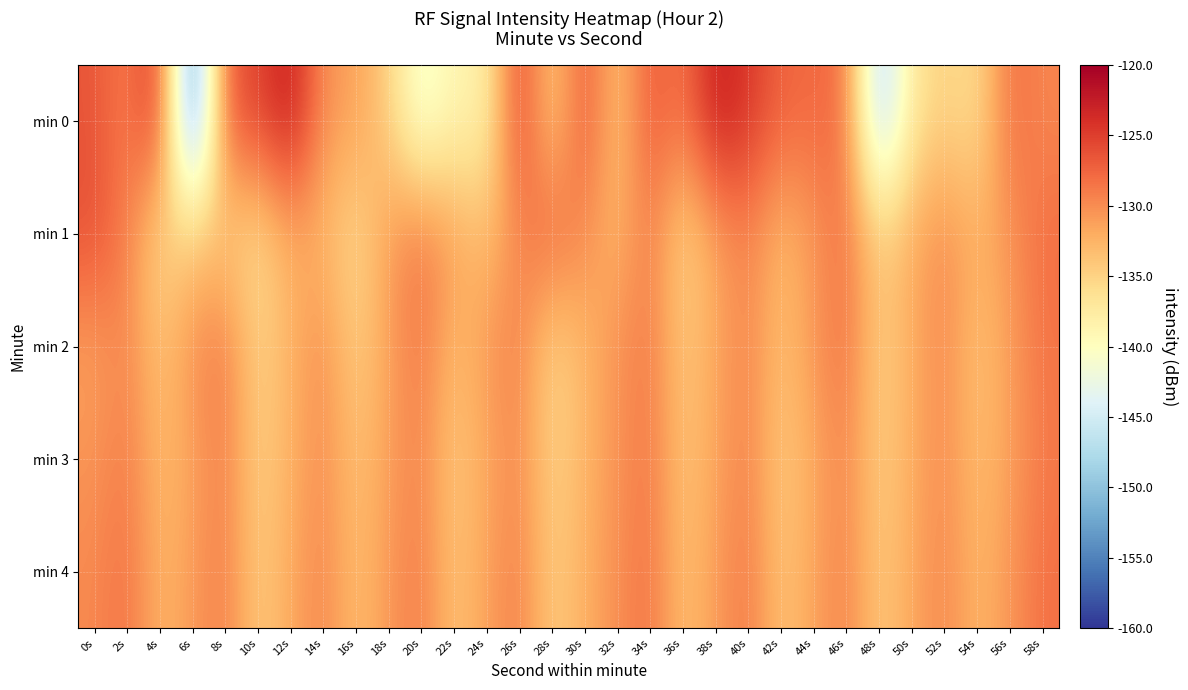

At how many categories does at least one series exceed -127?

10